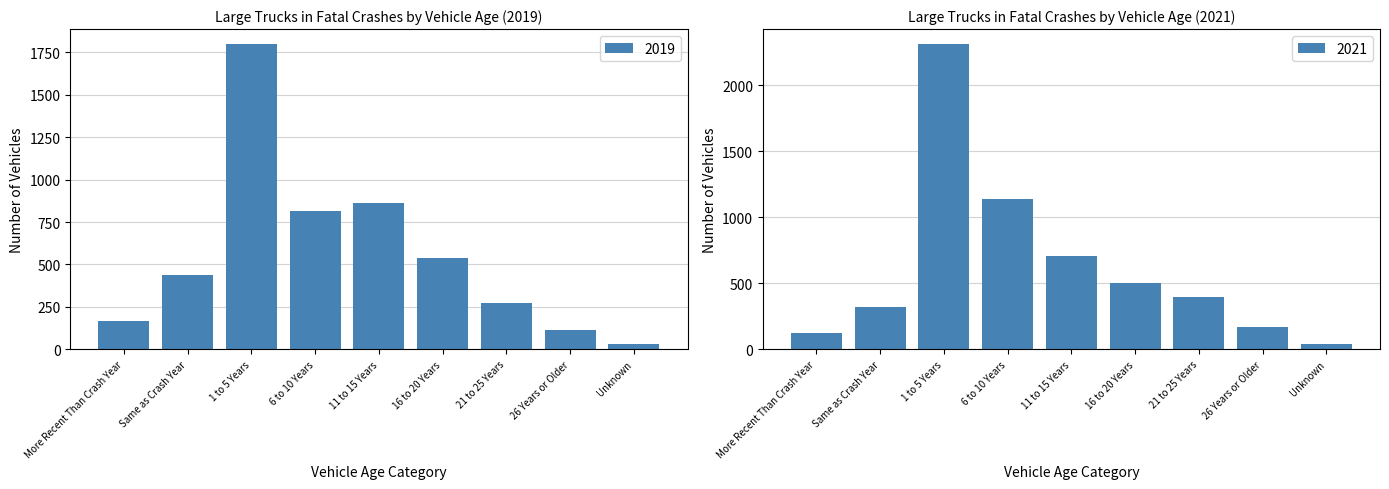

Reading right to left, list all the values displayed in this chart.

2019: Unknown=33	26 Years or Older=114	21 to 25 Years=271	16 to 20 Years=538	11 to 15 Years=863	6 to 10 Years=816	1 to 5 Years=1798	Same as Crash Year=435	More Recent Than Crash Year=165
2021: Unknown=38	26 Years or Older=172	21 to 25 Years=396	16 to 20 Years=498	11 to 15 Years=704	6 to 10 Years=1139	1 to 5 Years=2310	Same as Crash Year=319	More Recent Than Crash Year=124